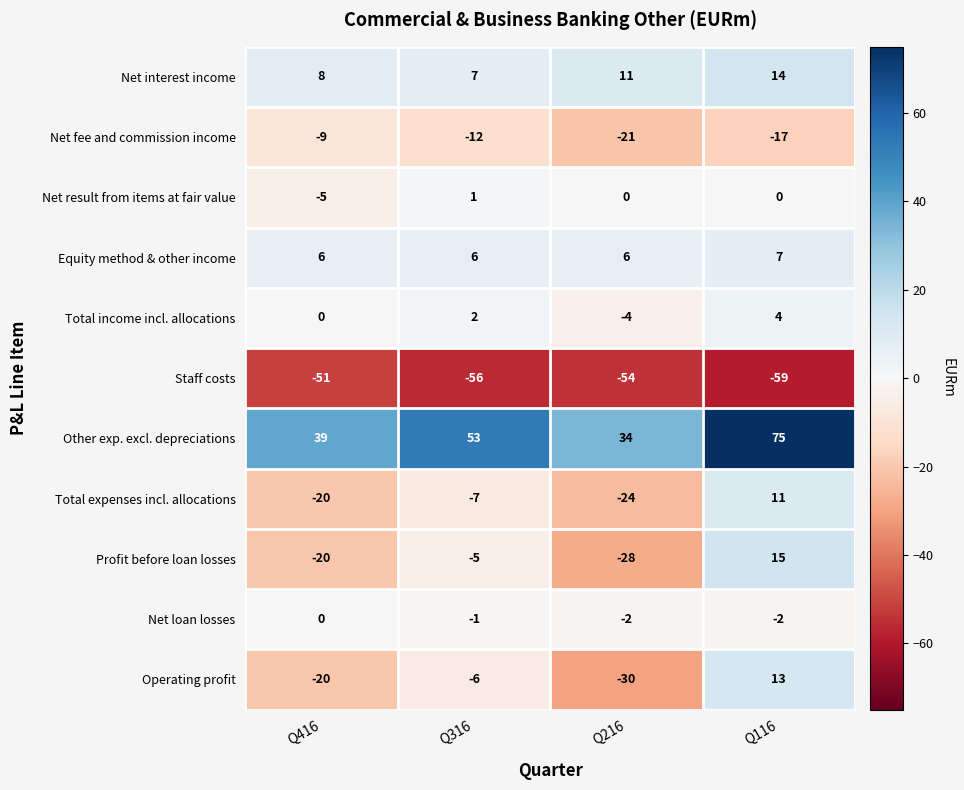

Between Q316 and Q116, which series saw the biggest shift?

Other exp. excl. depreciations